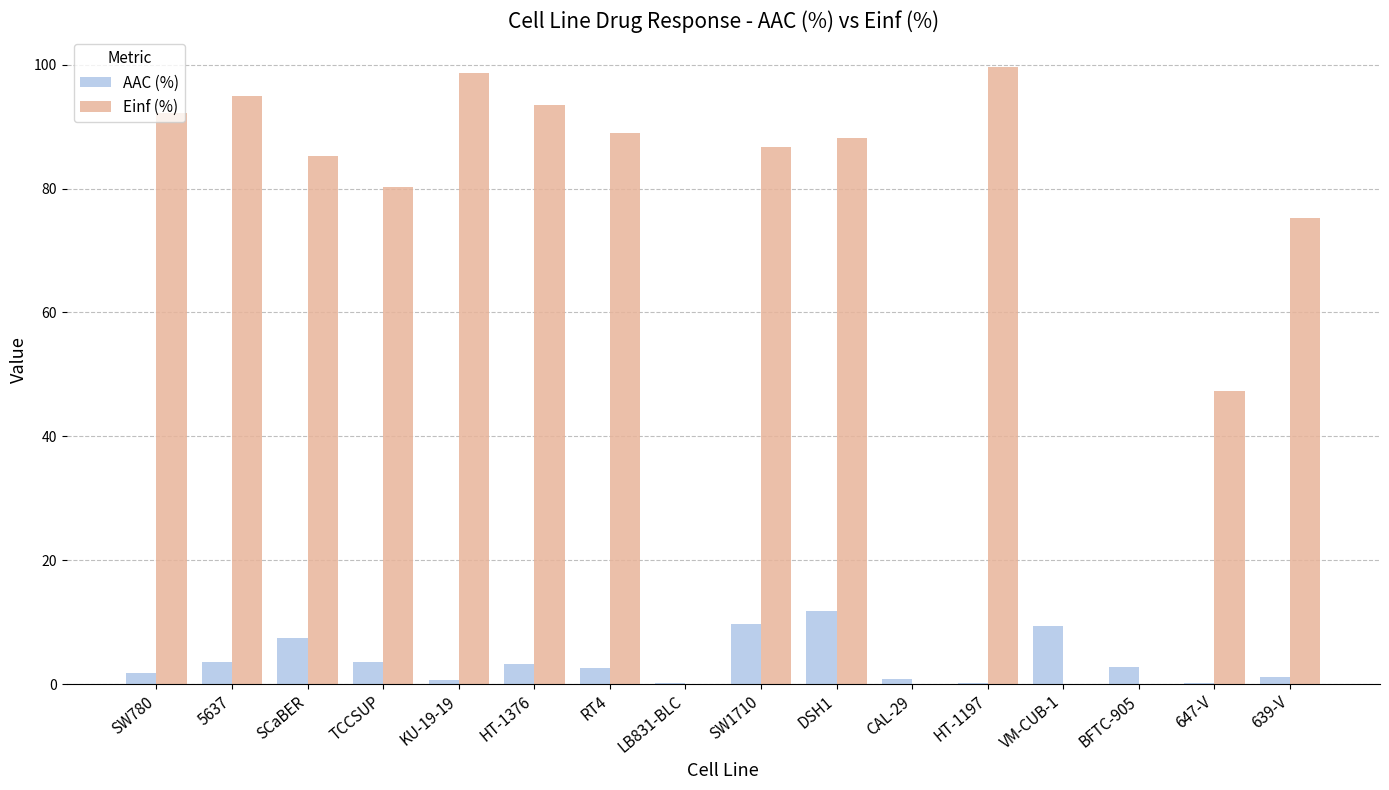

What is the total value across all series at TCCSUP?

83.8